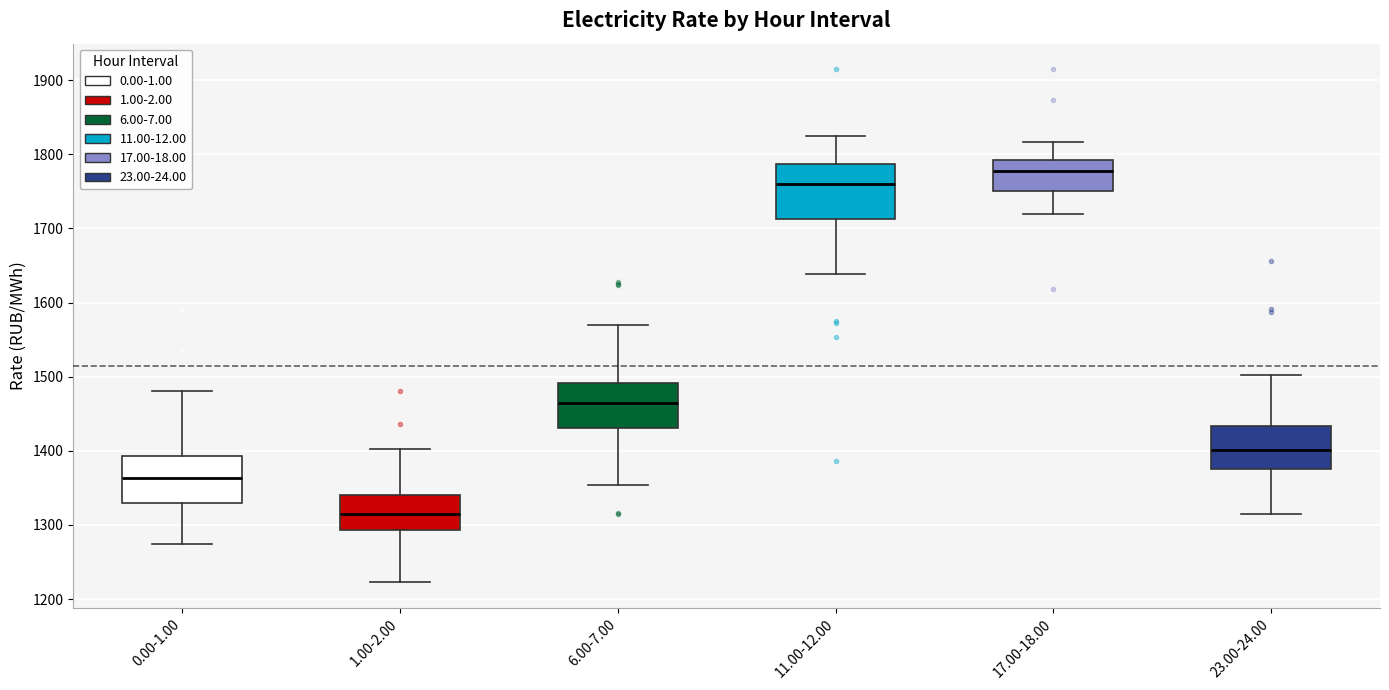

Comparing the boxes themselves (not the whiskers), which one is the tallest?

11.00-12.00